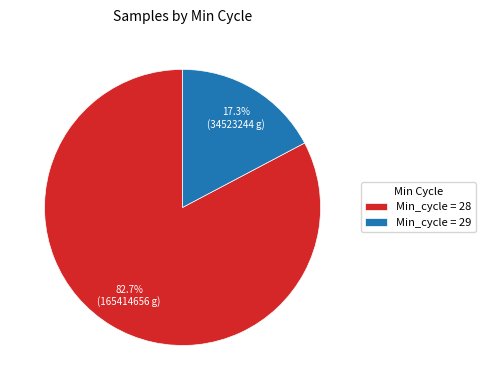

Does Min_cycle = 28 account for over 50% of the chart?

Yes